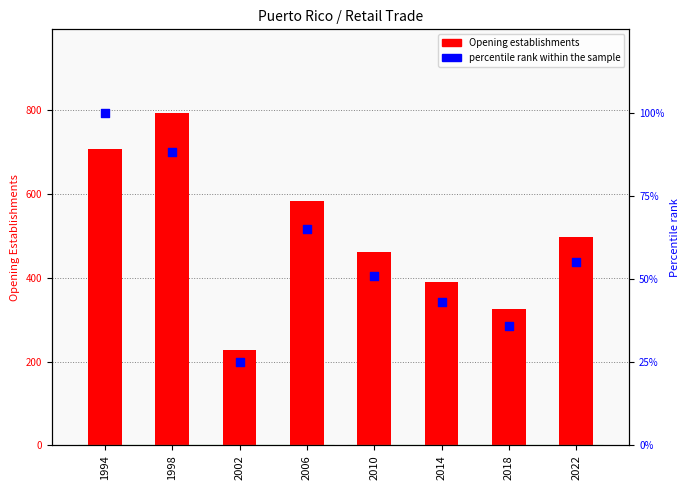

Which series contains the highest Y value?

Opening establishments